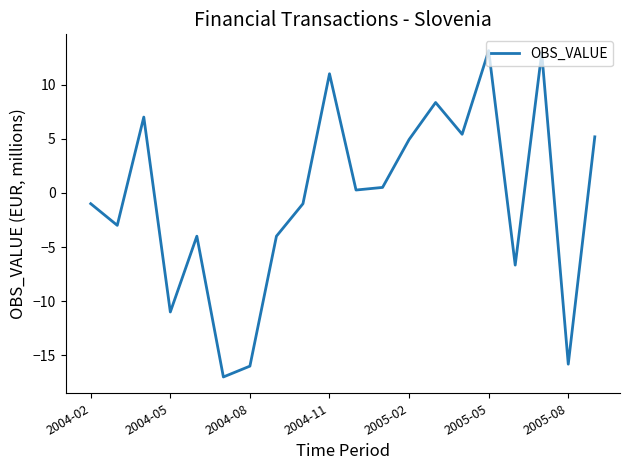

How many values exceed 0?

10